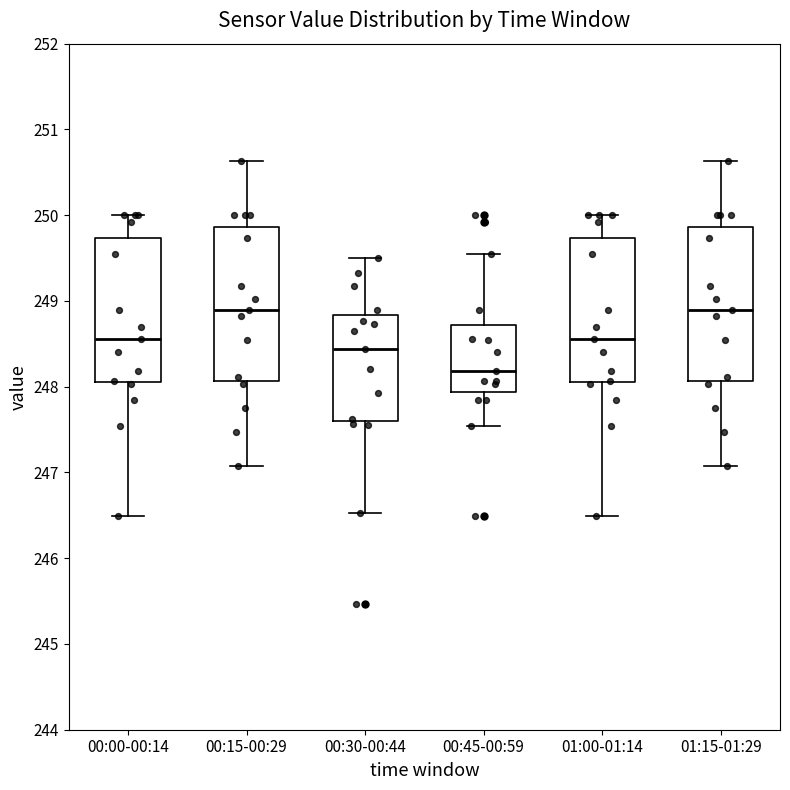

Reading left to right, transcribe this box plot: for each box, give where its median line is, the range the box spans, and where its two whiskers end, as read against the y-axis. The values are not printed on the chart, so give them approximately, as read against the axis.

00:00-00:14: median 248.6, box 248.1 to 249.7, whiskers 246.5 to 250.0
00:15-00:29: median 248.9, box 248.1 to 249.9, whiskers 247.1 to 250.6
00:30-00:44: median 248.4, box 247.6 to 248.8, whiskers 246.5 to 249.5
00:45-00:59: median 248.2, box 247.9 to 248.7, whiskers 247.5 to 249.6
01:00-01:14: median 248.6, box 248.1 to 249.7, whiskers 246.5 to 250.0
01:15-01:29: median 248.9, box 248.1 to 249.9, whiskers 247.1 to 250.6